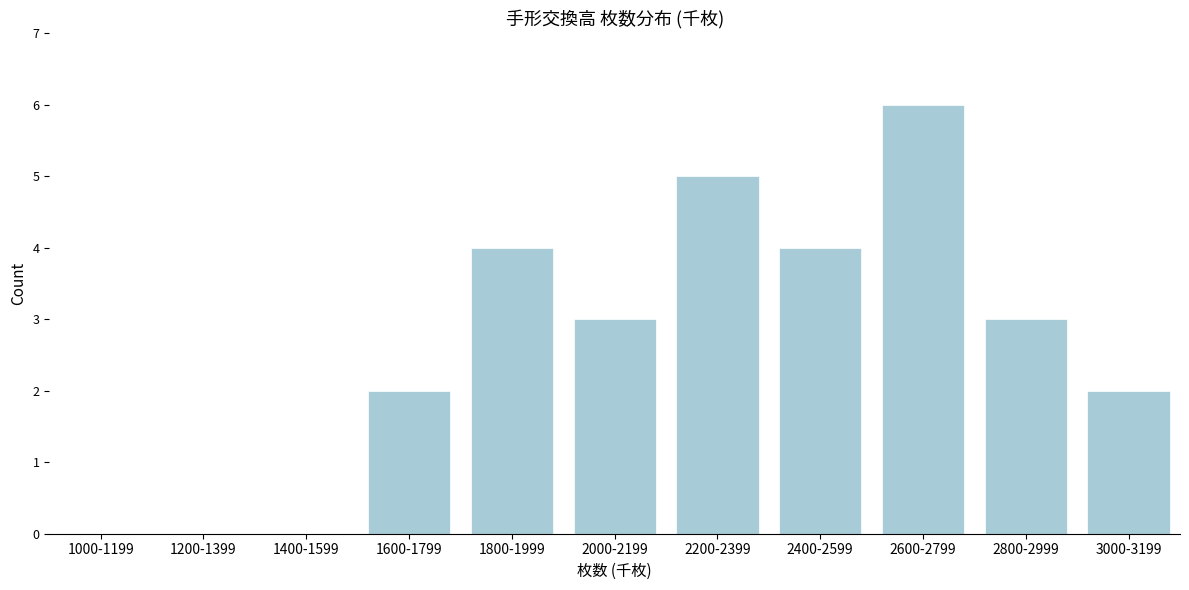

Reading left to right, list all the values displayed in this chart.

1000-1199=0	1200-1399=0	1400-1599=0	1600-1799=2	1800-1999=4	2000-2199=3	2200-2399=5	2400-2599=4	2600-2799=6	2800-2999=3	3000-3199=2